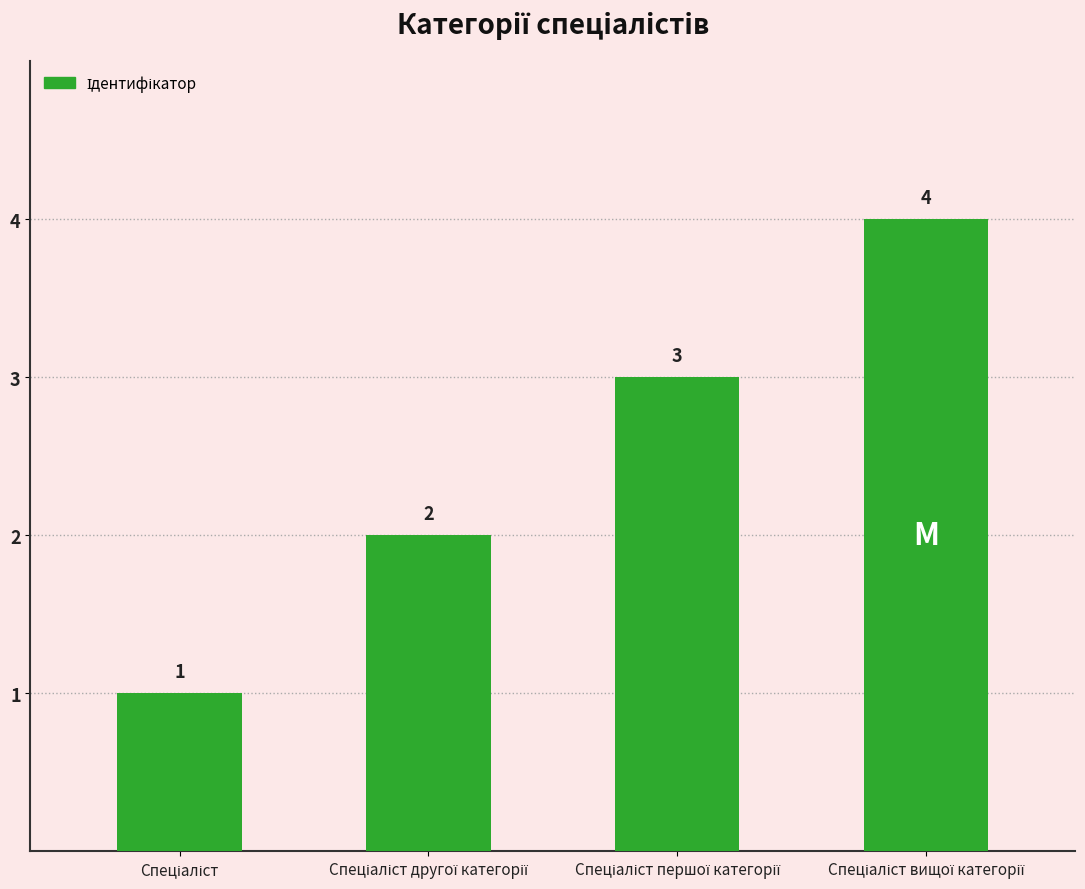

What is the difference between the maximum and second lowest values?

2